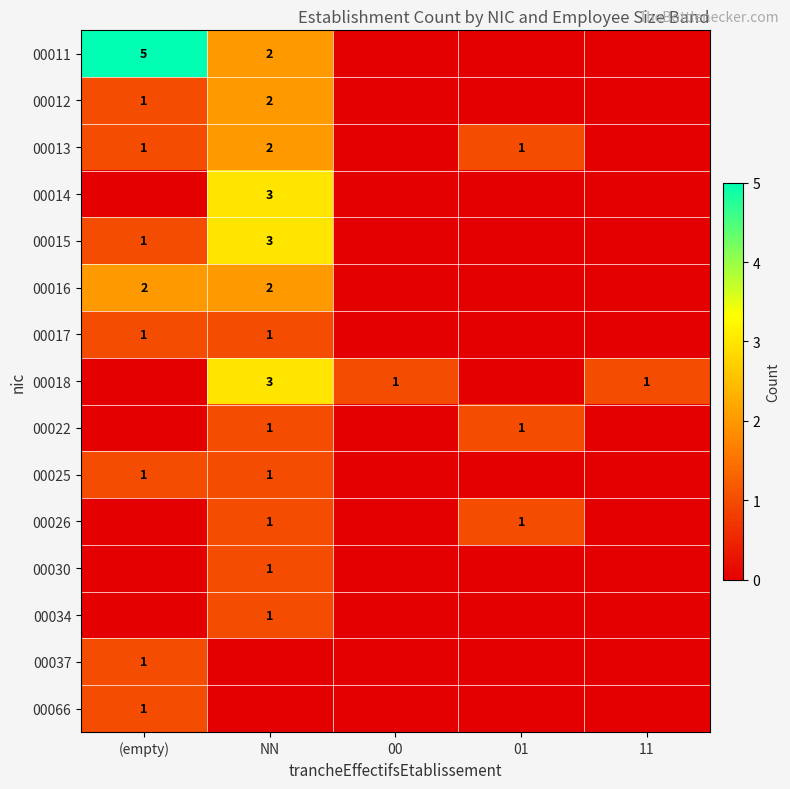

The 00015 series shows 1 at (empty). True or false?

True